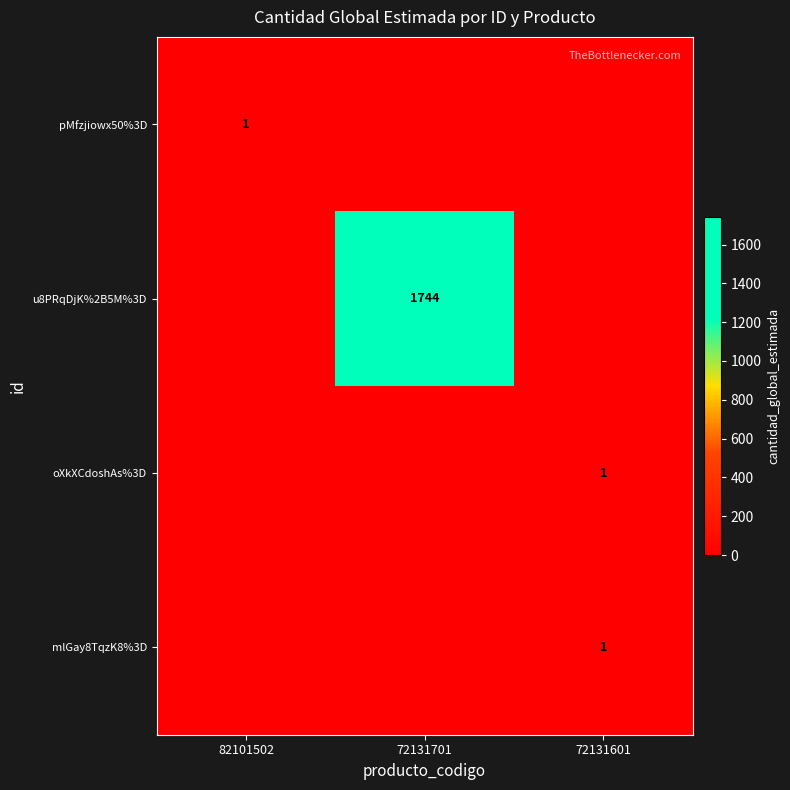

The value of pMfzjiowx50%3D at 82101502 is 1. True or false?

True